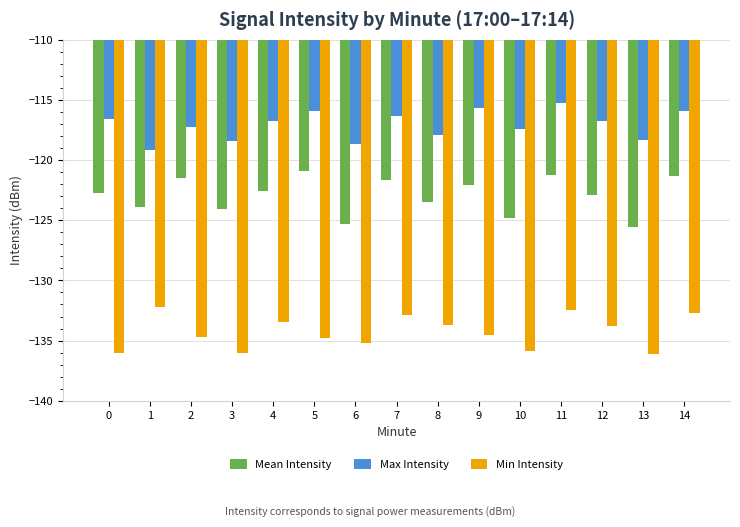

List the series in order of their overall mean, lowest first.

Min Intensity, Mean Intensity, Max Intensity